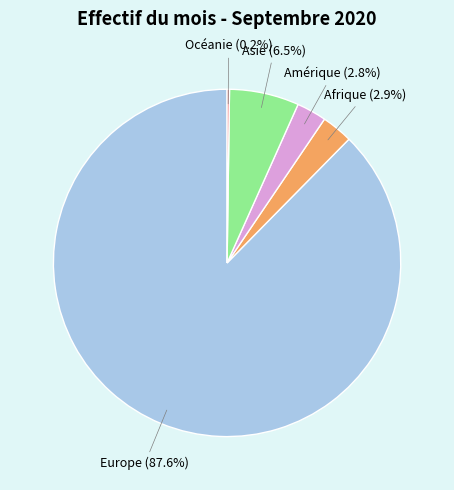

To the nearest percent, what is the difference between the largest and smallest slice percentages?

87%